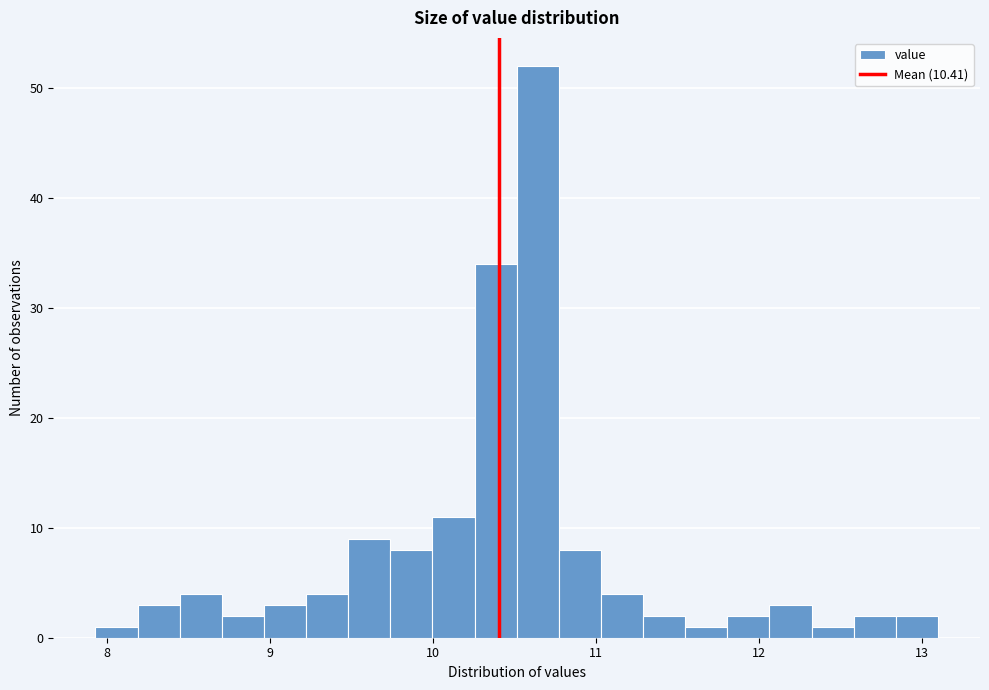

Read against the x-axis, roughly where is the centre of the tallest bar?

10.6